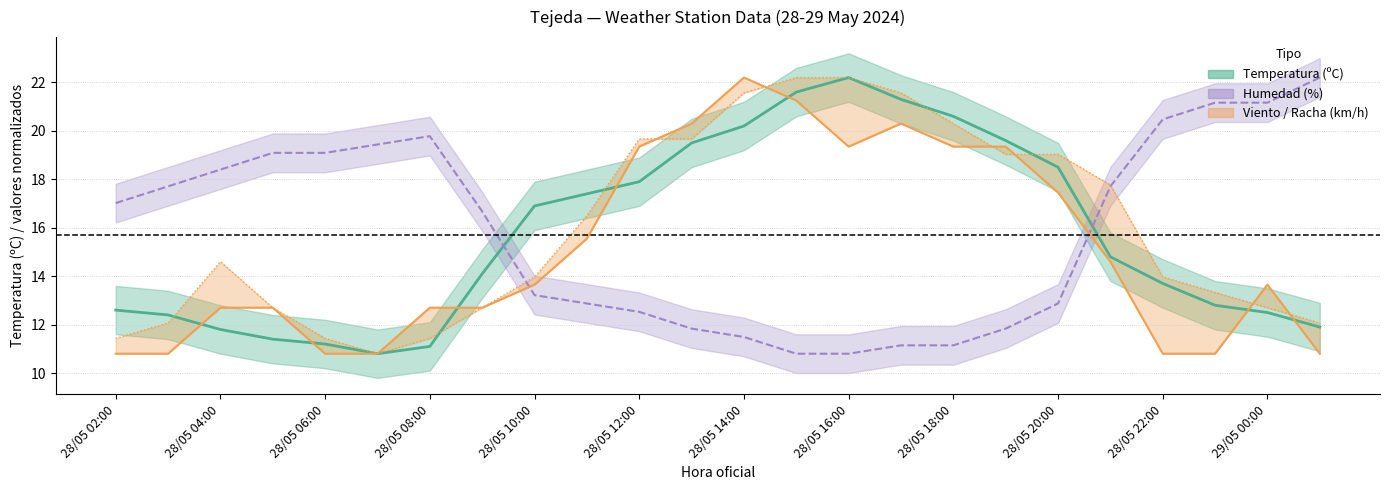

Is the value of Racha (km/h) at 28/05 09:00 greater than the value of Temperatura (ºC) at 28/05 19:00?

No